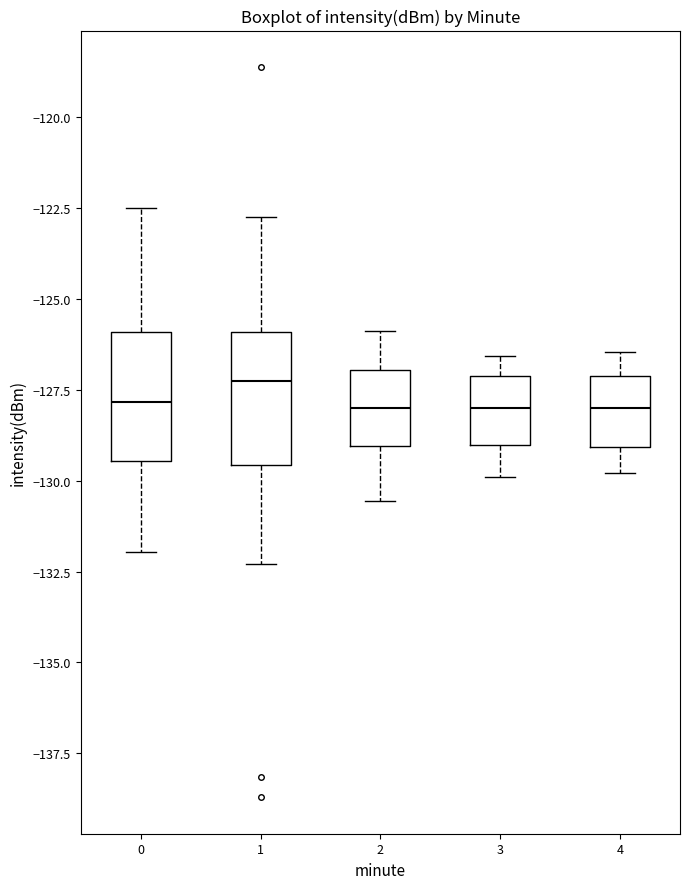

Where does the lower whisker of the box at x = 2 end on the y-axis? The values are not printed on the chart, so give them approximately, as read against the axis.

-130.5